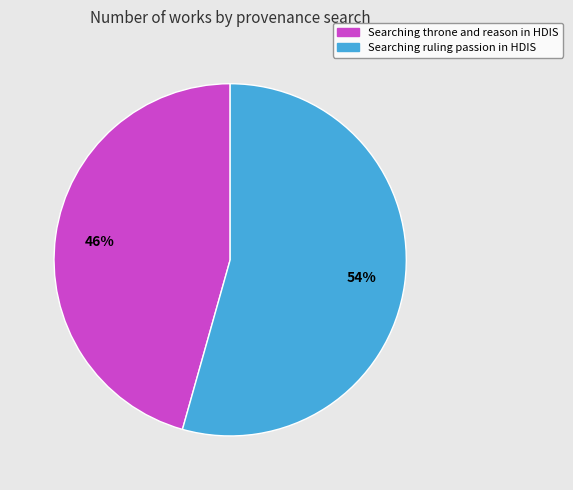

Is it true that Searching ruling passion in HDIS is 39% of the pie?

False